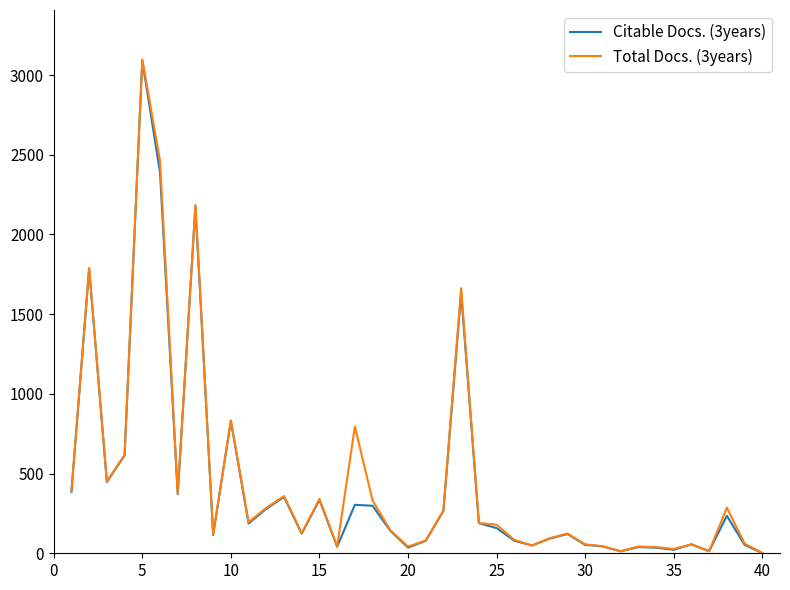

What is the maximum value shown in the chart?

3098